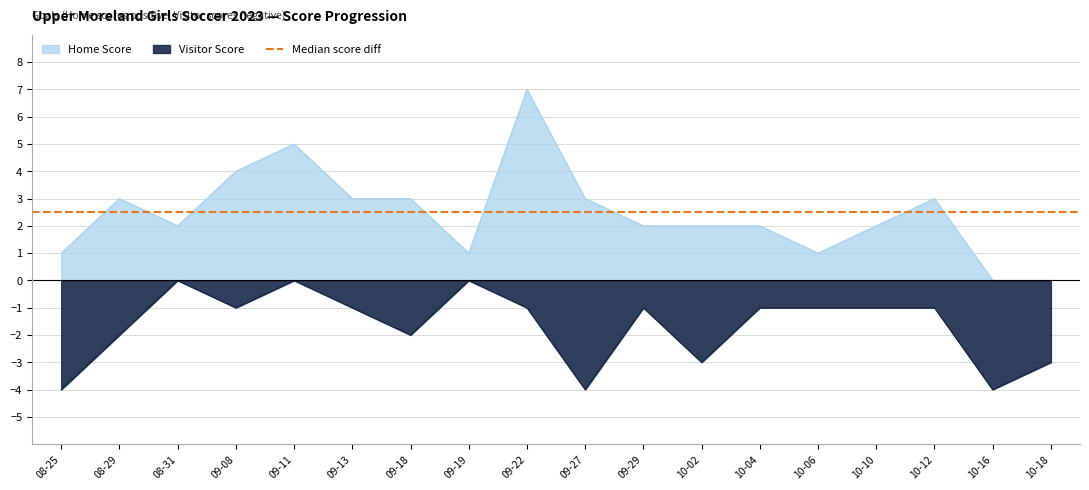

Reading left to right, list all the values displayed in this chart.

Home Score: 1	3	2	4	5	3	3	1	7	3	2	2	2	1	2	3	0	0
Visitor Score: -4	-2	0	-1	0	-1	-2	0	-1	-4	-1	-3	-1	-1	-1	-1	-4	-3